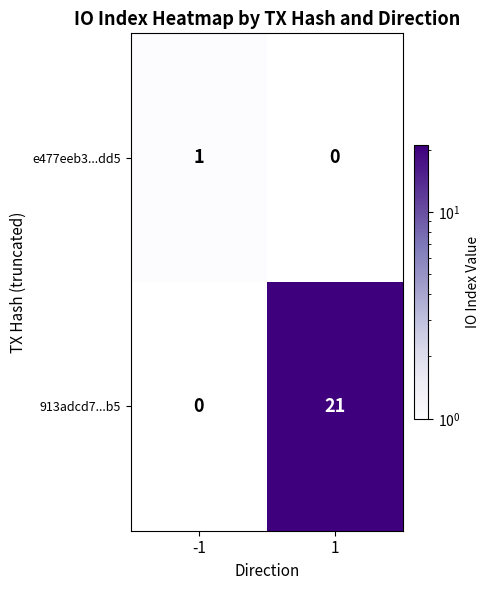

The 913adcd7...b5 series shows 37 at 1. True or false?

False